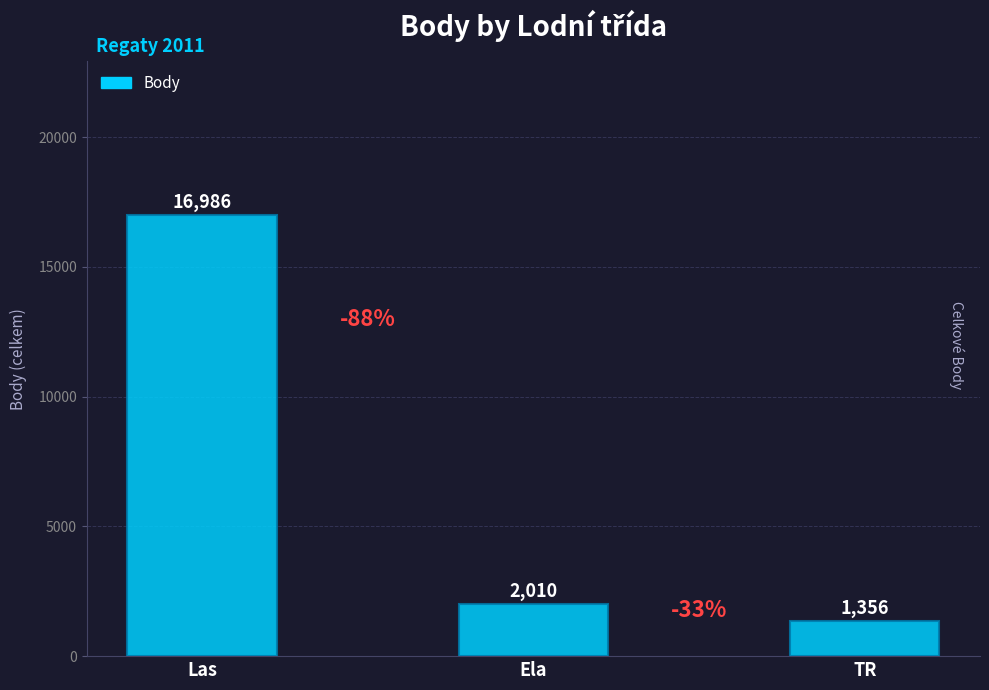

Is it true that the value at TR is 1356?

True